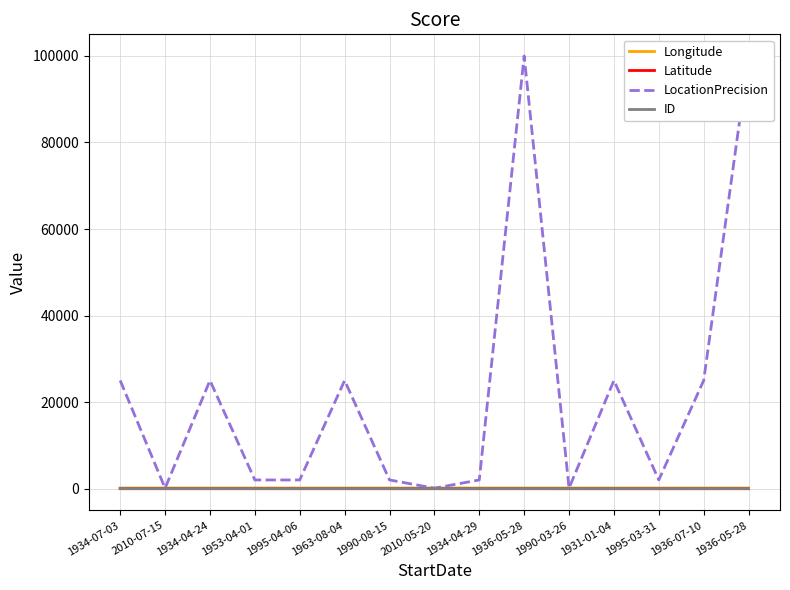

Reading left to right, extract all data points from this chart.

Longitude: 1934-07-03=144.3	2010-07-15=143.1	1934-04-24=143.6	1953-04-01=144.1	1995-04-06=142.5	1963-08-04=143.4	1990-08-15=143.9	2010-05-20=143.3	1934-04-29=145.7	1936-05-28=144.5	1990-03-26=141.8	1931-01-04=145.6	1995-03-31=144.8	1936-07-10=142.8	1936-05-28=143.5
Latitude: 1934-07-03=-23.4	2010-07-15=-24.7	1934-04-24=-26.2	1953-04-01=-23.1	1995-04-06=-26.8	1963-08-04=-26.1	1990-08-15=-26.5	2010-05-20=-26.7	1934-04-29=-28.1	1936-05-28=-23.5	1990-03-26=-26.1	1931-01-04=-28.1	1995-03-31=-28.7	1936-07-10=-25.4	1936-05-28=-22.5
LocationPrecision: 1934-07-03=25000.0	2010-07-15=100.0	1934-04-24=25000.0	1953-04-01=2000.0	1995-04-06=2000.0	1963-08-04=25000.0	1990-08-15=2000.0	2010-05-20=100.0	1934-04-29=2000.0	1936-05-28=100000.0	1990-03-26=100.0	1931-01-04=25000.0	1995-03-31=2000.0	1936-07-10=25000.0	1936-05-28=100000.0
ID: 1934-07-03=0.0	2010-07-15=1.0	1934-04-24=2.0	1953-04-01=3.0	1995-04-06=4.0	1963-08-04=5.0	1990-08-15=6.0	2010-05-20=7.0	1934-04-29=8.0	1936-05-28=9.0	1990-03-26=10.0	1931-01-04=11.0	1995-03-31=12.0	1936-07-10=13.0	1936-05-28=14.0